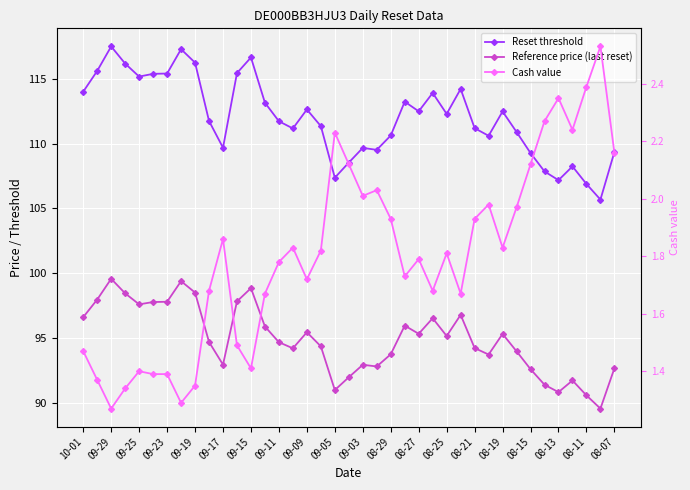

How many interior local peaks does the Reset threshold series have?

10